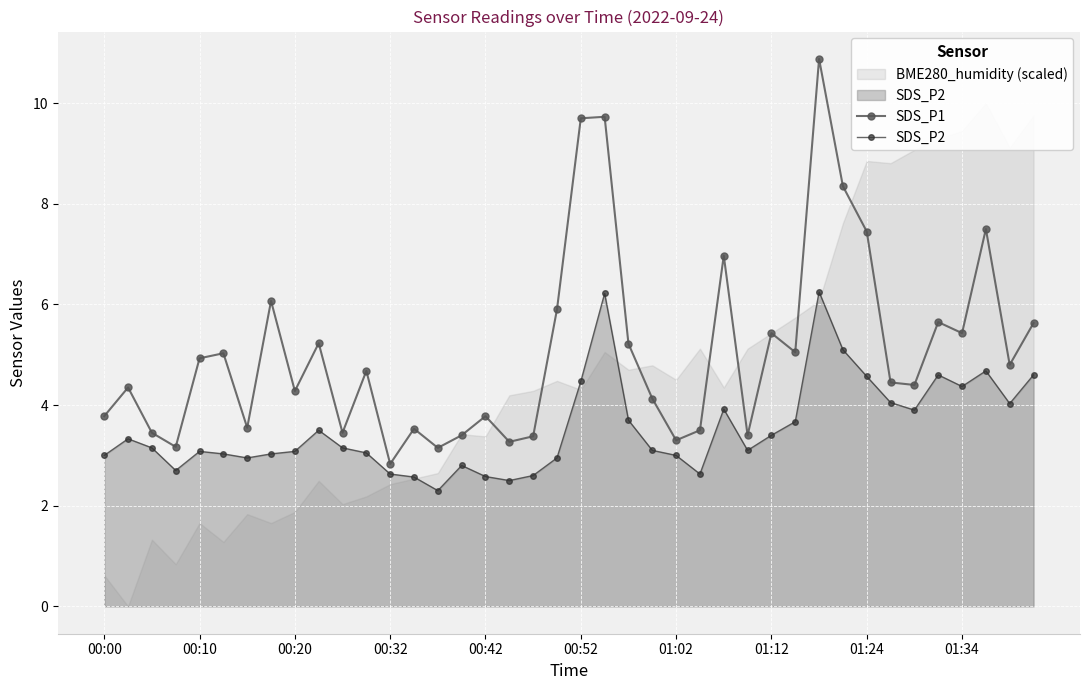

The value of SDS_P1 at 00:42 is 1.6. True or false?

False